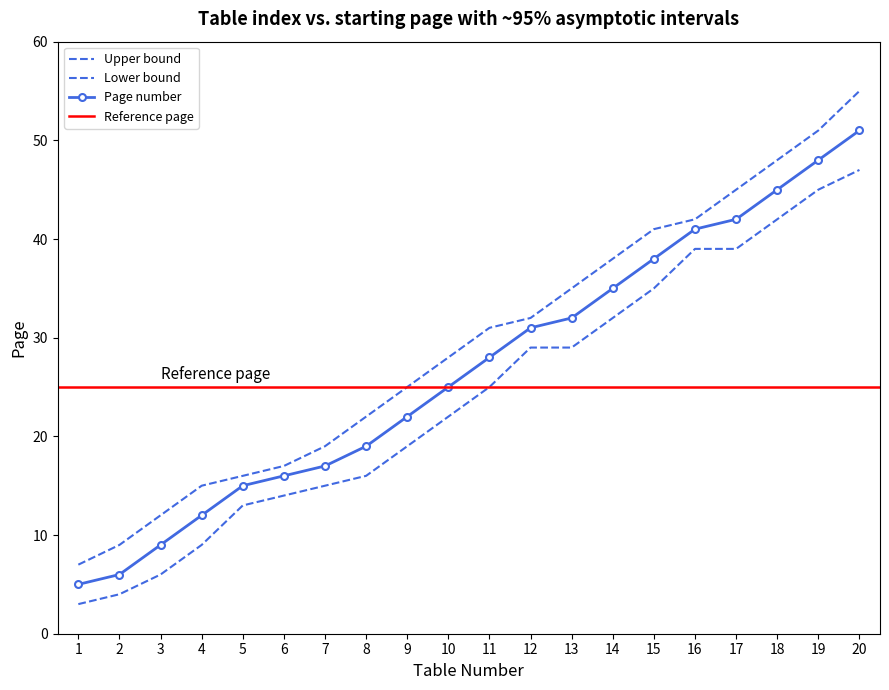

What is the minimum value shown in the chart?

5